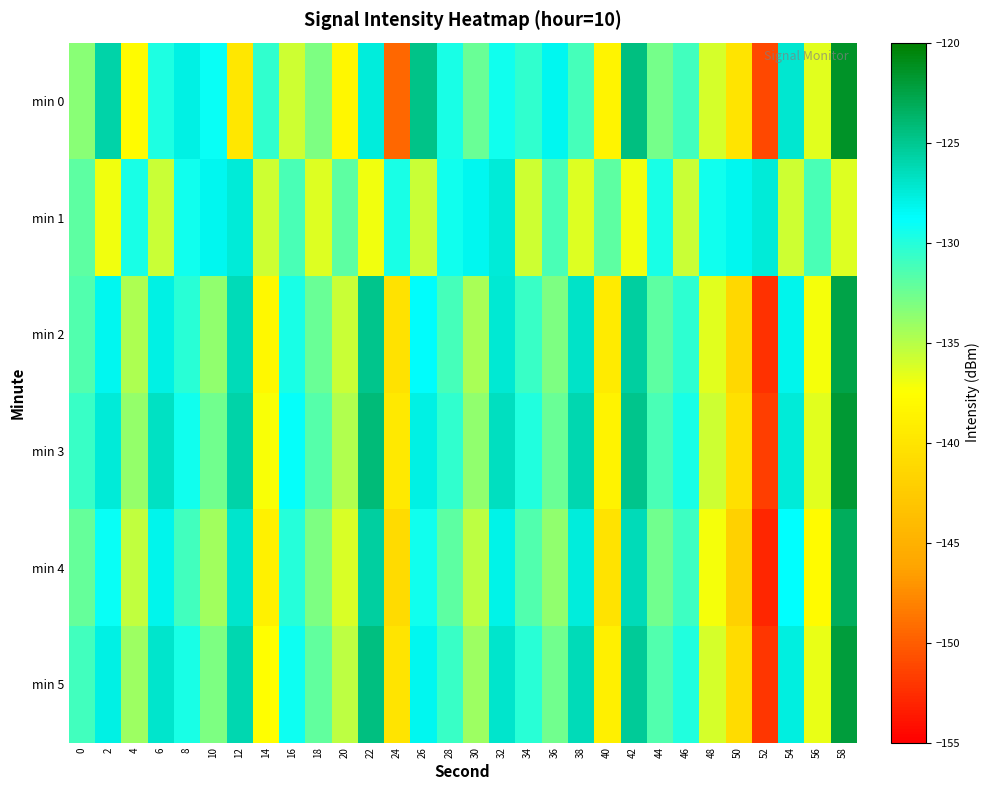

What is the total value across all series at 8?

-777.6